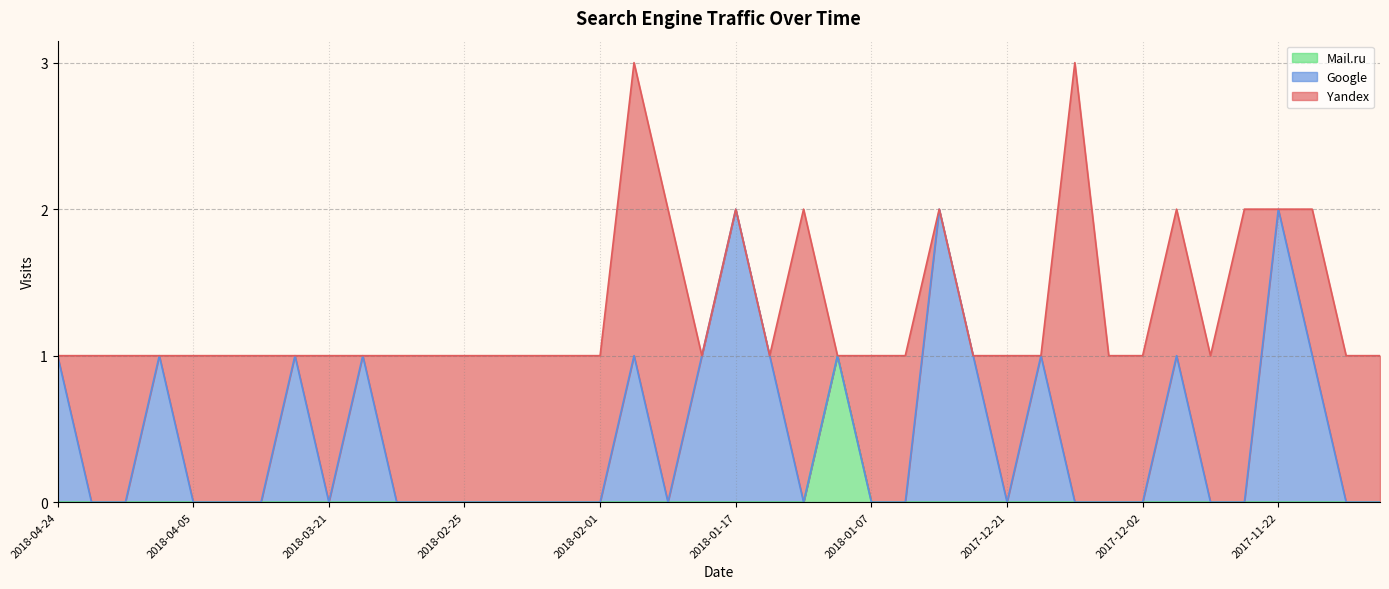

Does the chart have visible grid lines?

Yes